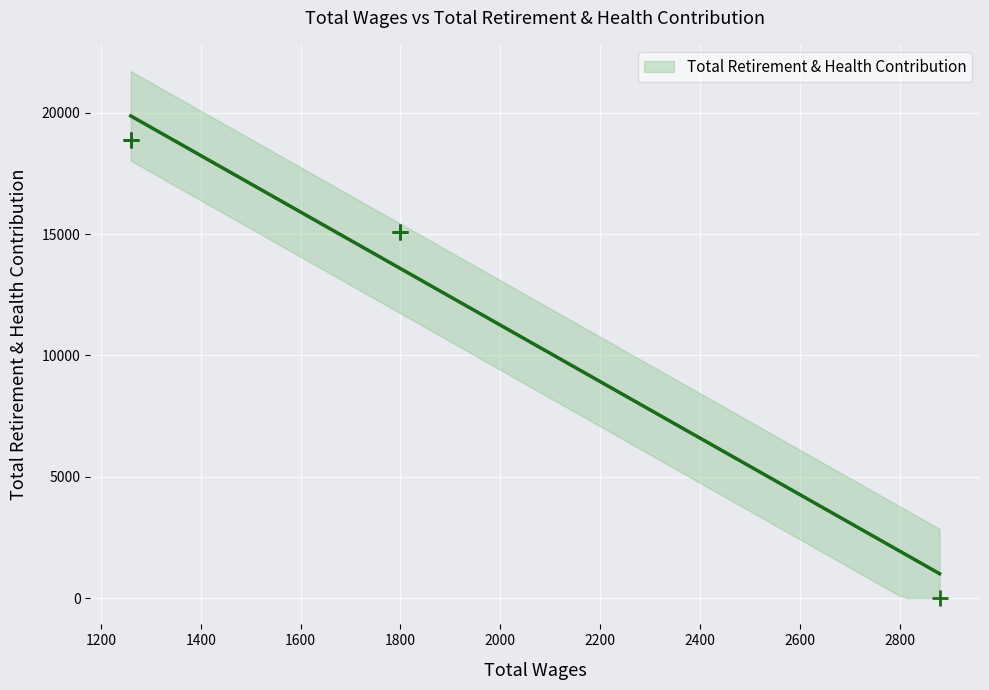

What is the change in value from 1800.0 to 1260.0?

+3776